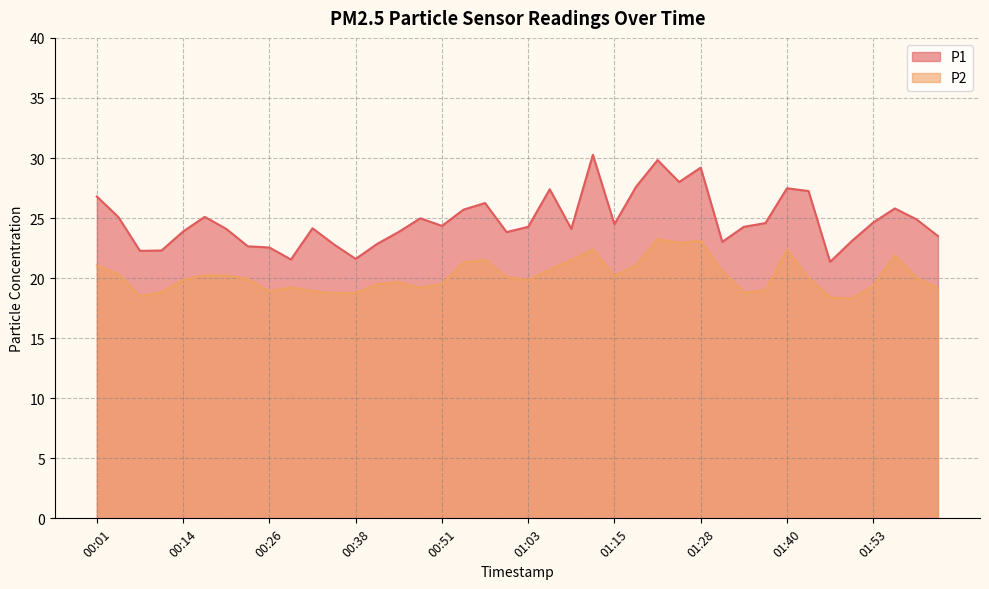

What is the label of the 8th point from the left?

00:23